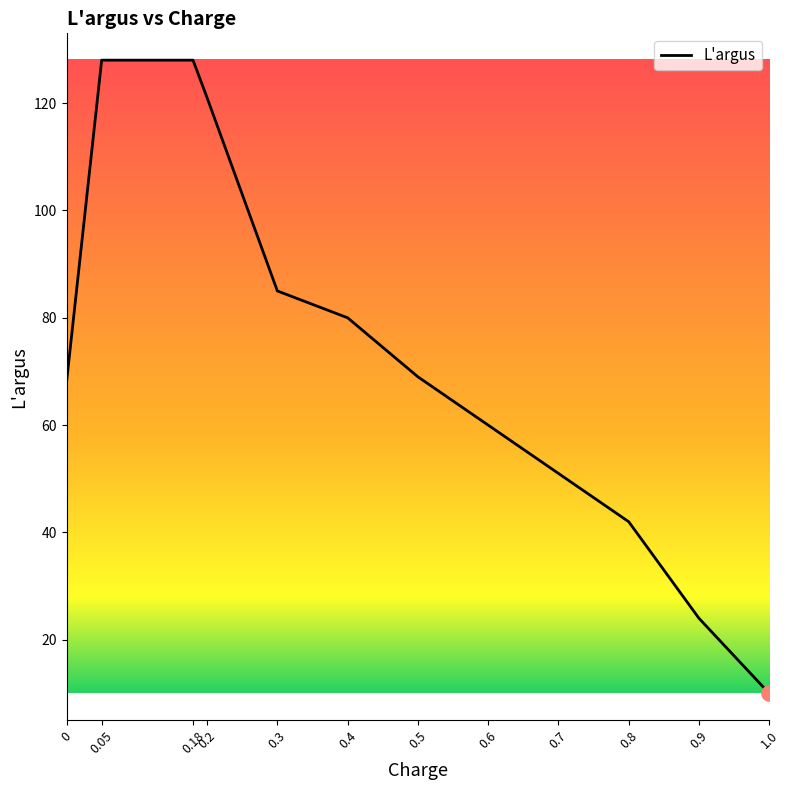

Approximately how many times larger is the value at 0.18 compared to 0.2?

1.1